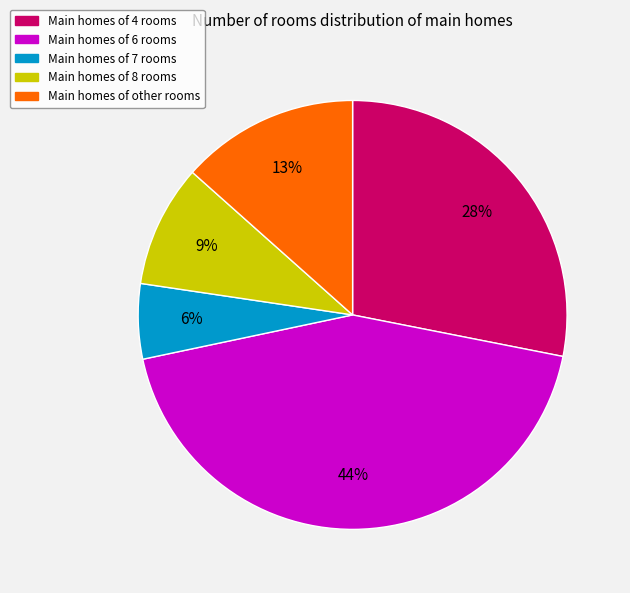

Is there a majority slice in this chart?

No